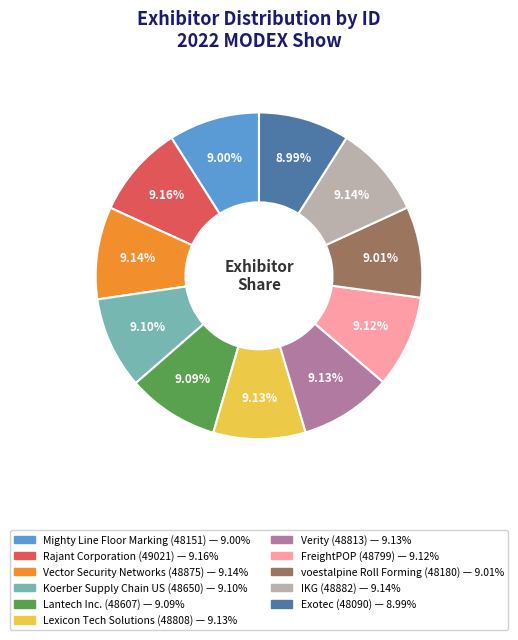

Does Lantech Inc. represent more than half of the total?

No